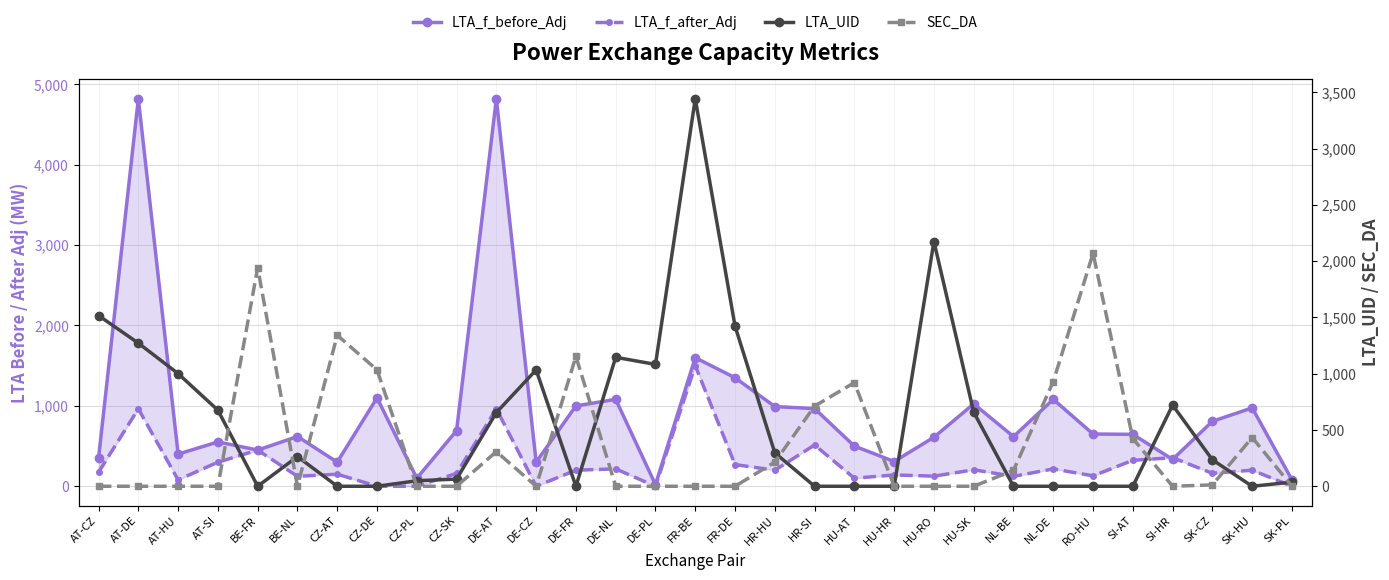

Which label corresponds to the smallest value in the chart?

BE-FR